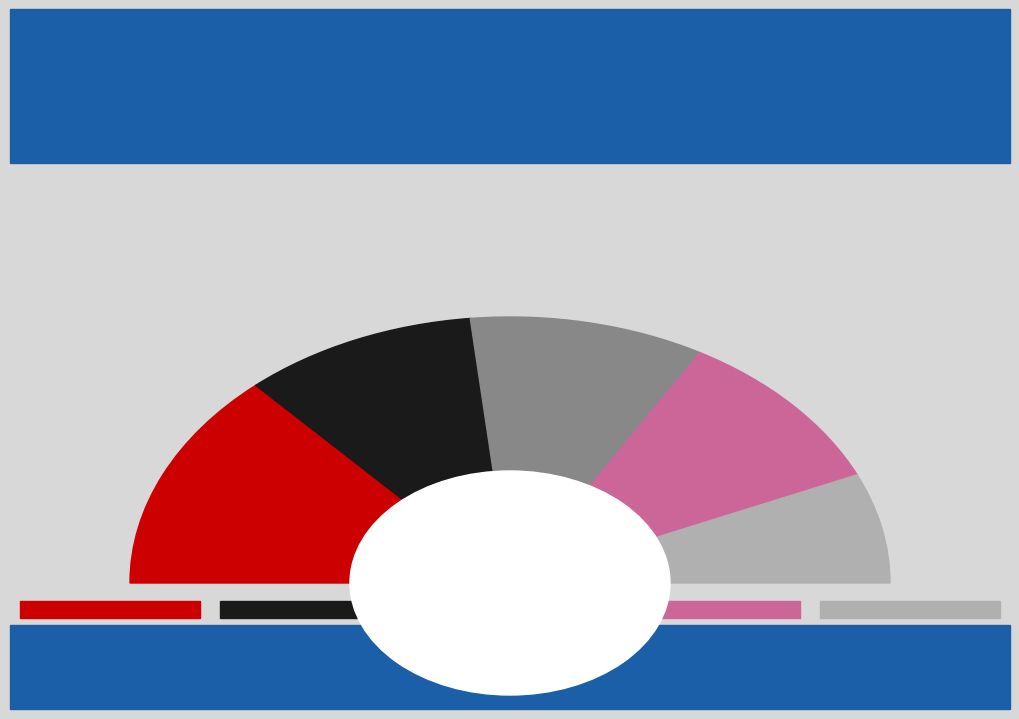

How many slices are in this pie chart?

5